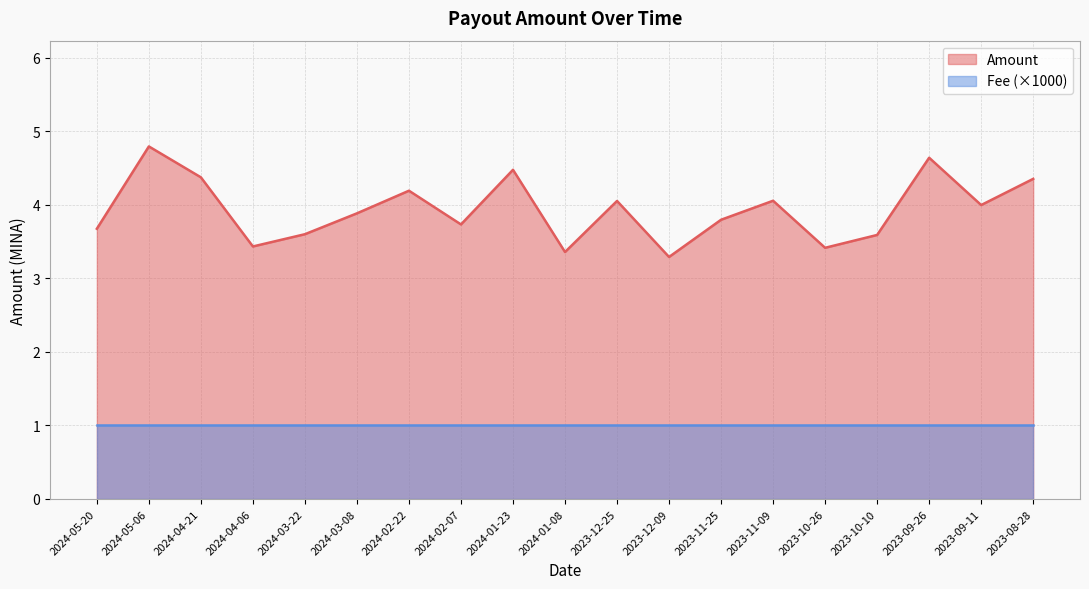

What is the sum of the values at 2024-01-23 and 2024-05-20?

8.2